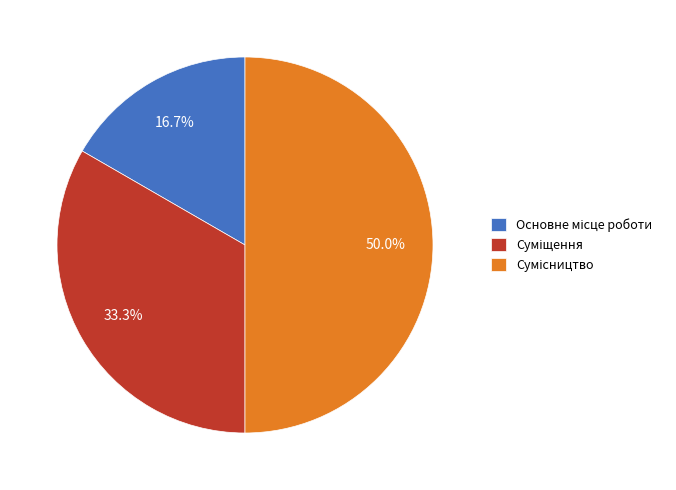

To the nearest percent, what is the difference between the largest and smallest slice percentages?

33%